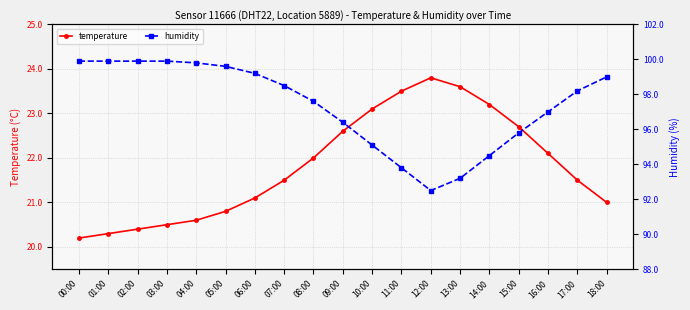

What is the total value across all series at 02:00?

120.3